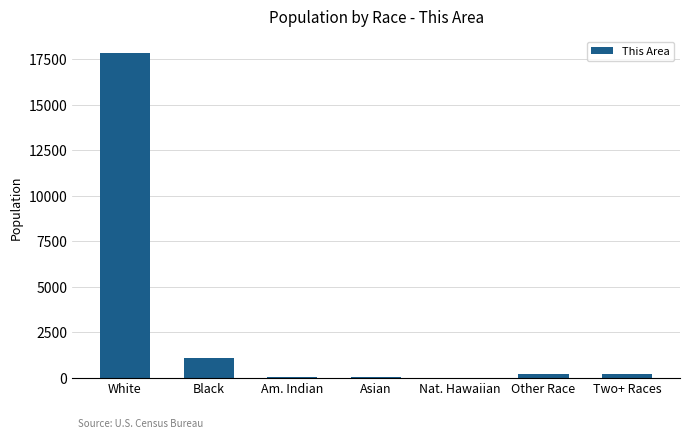

What is the greatest value displayed?

17849